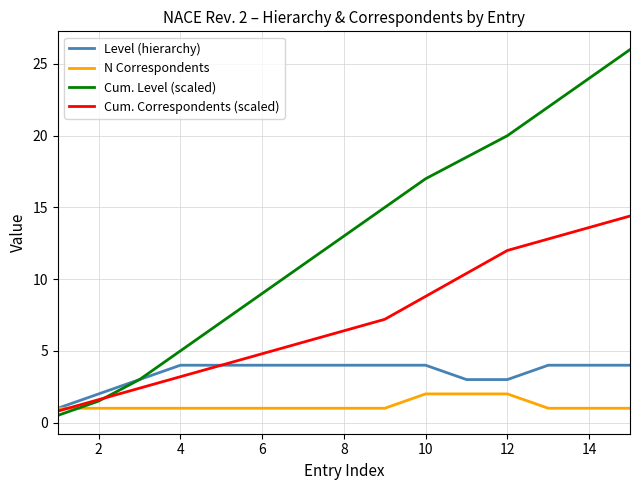

List the series in order of their peak value, lowest first.

N Correspondents, Level (hierarchy), Cum. Correspondents (scaled), Cum. Level (scaled)